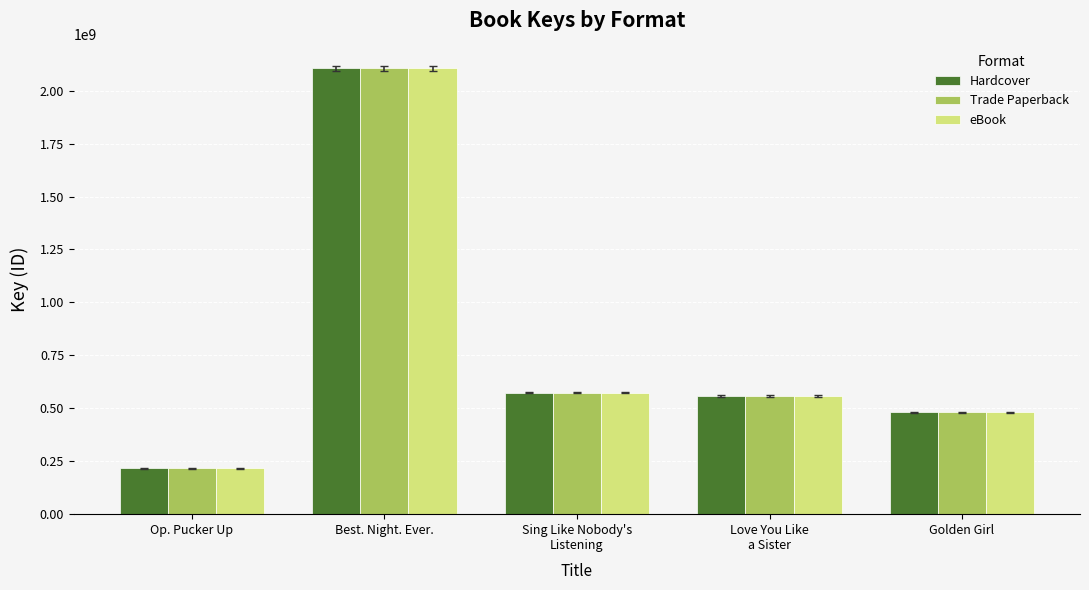

What is the value of the Trade Paperback bar at the 5th from the left?

480239095